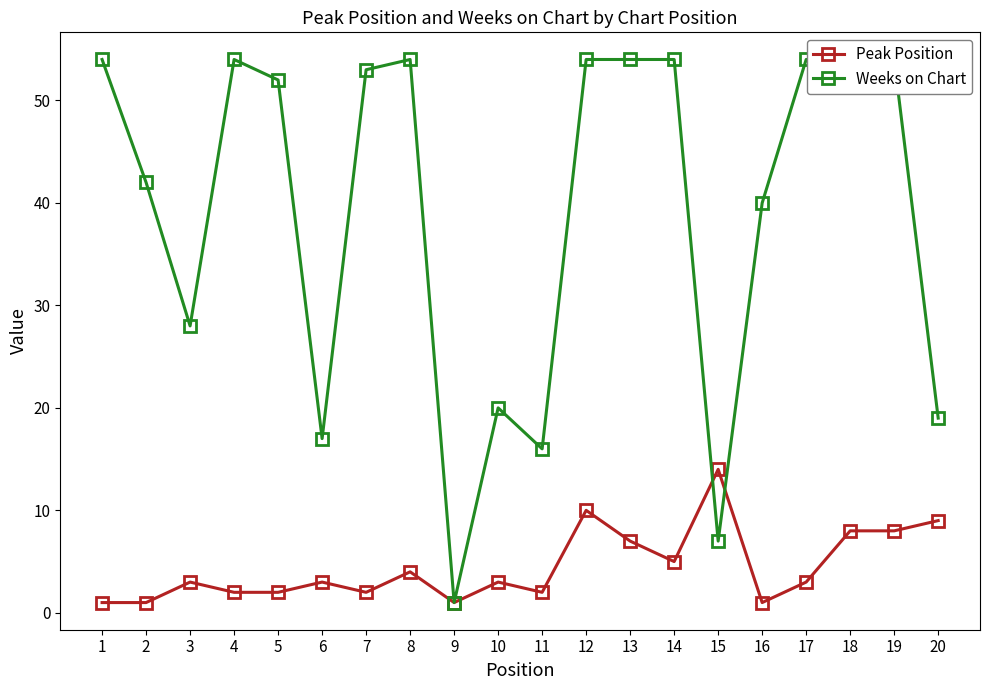

Reading right to left, list all the values displayed in this chart.

Peak Position: 20=9	19=8	18=8	17=3	16=1	15=14	14=5	13=7	12=10	11=2	10=3	9=1	8=4	7=2	6=3	5=2	4=2	3=3	2=1	1=1
Weeks on Chart: 20=19	19=54	18=54	17=54	16=40	15=7	14=54	13=54	12=54	11=16	10=20	9=1	8=54	7=53	6=17	5=52	4=54	3=28	2=42	1=54